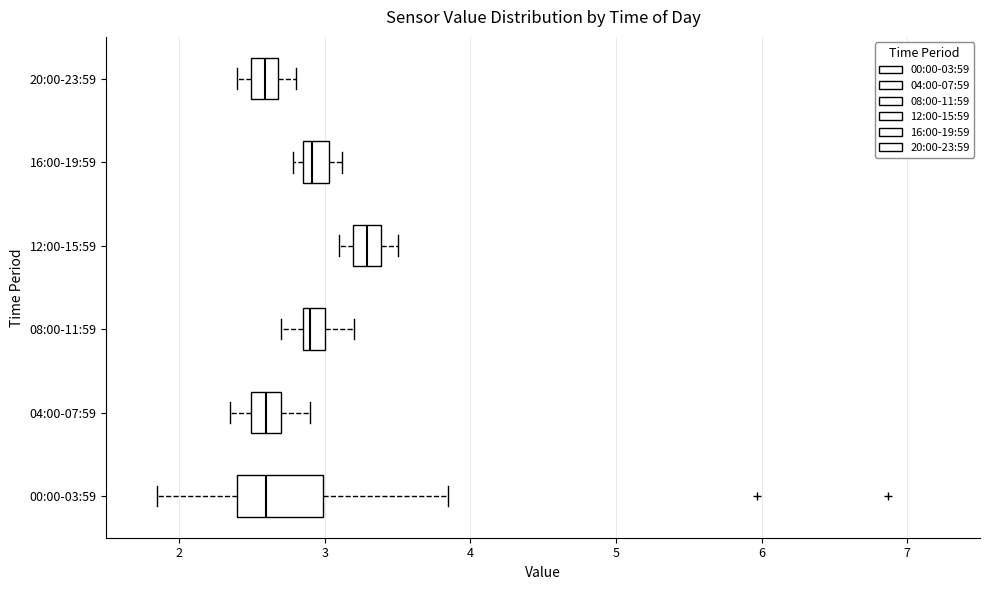

Where is the left edge of the box for 16:00-19:59 on the x-axis? The values are not printed on the chart, so give them approximately, as read against the axis.

2.9